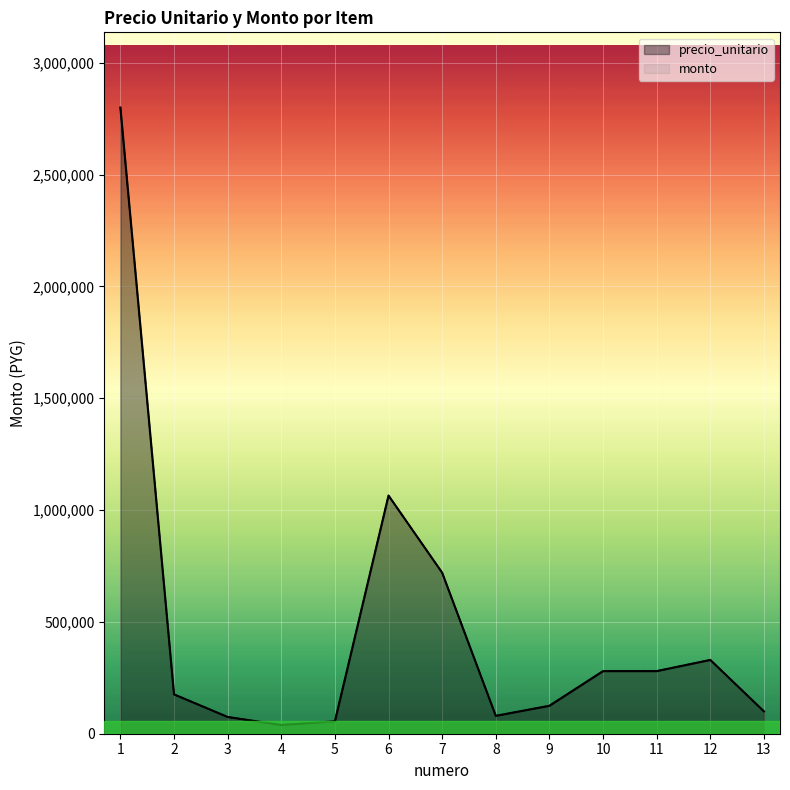

Between 2 and 11, which series saw the biggest shift?

precio_unitario